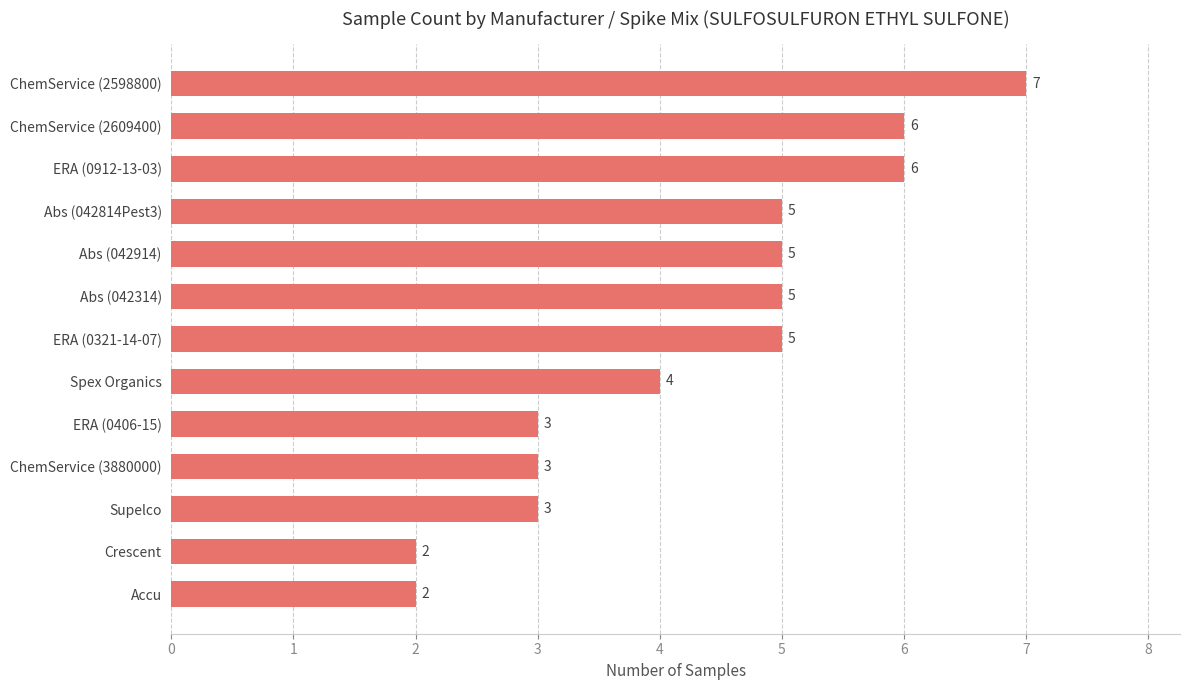

Reading top to bottom, list all the values displayed in this chart.

7	6	6	5	5	5	5	4	3	3	3	2	2